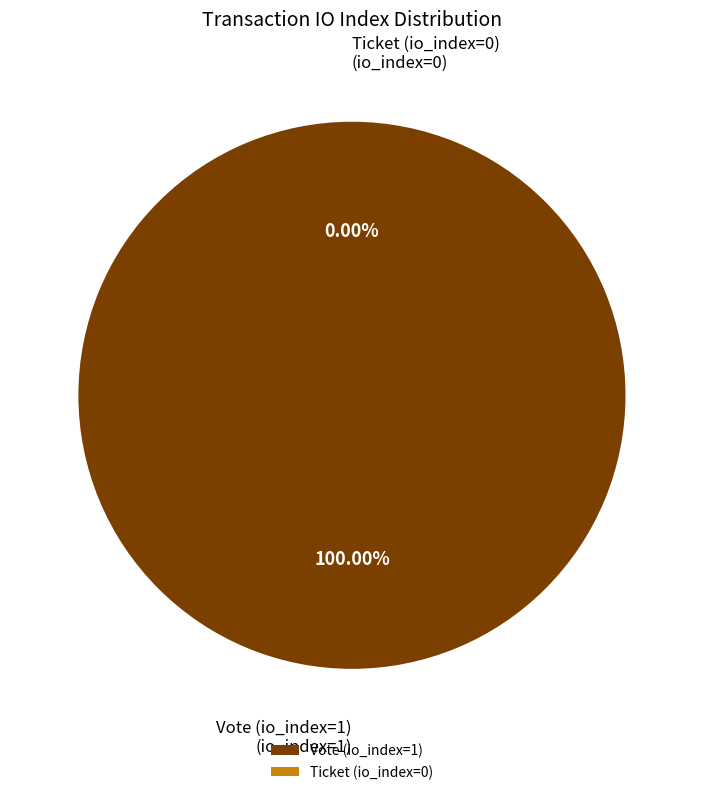

To the nearest percent, what percentage of the pie is Vote (io_index=1)?

100%